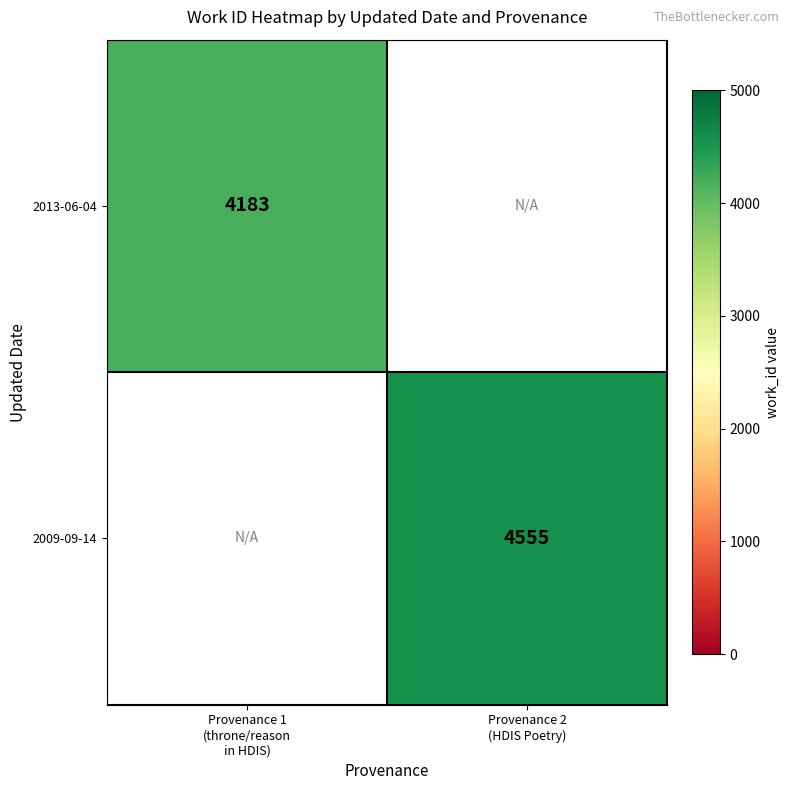

Rank the categories by 2013-06-04 value from lowest to highest.

Provenance 1 (throne/reason in HDIS), Provenance 2 (HDIS Poetry)